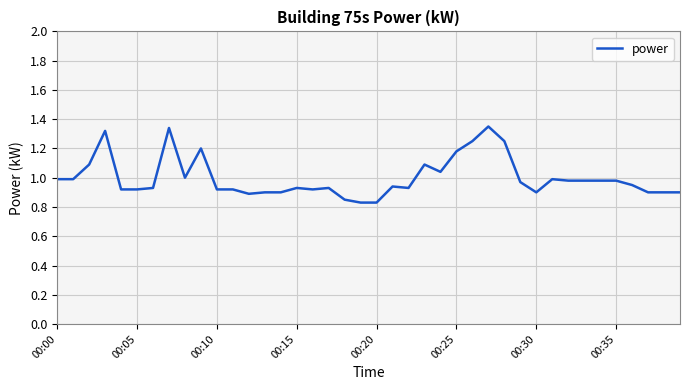

What is the difference between the maximum and minimum values?

0.5